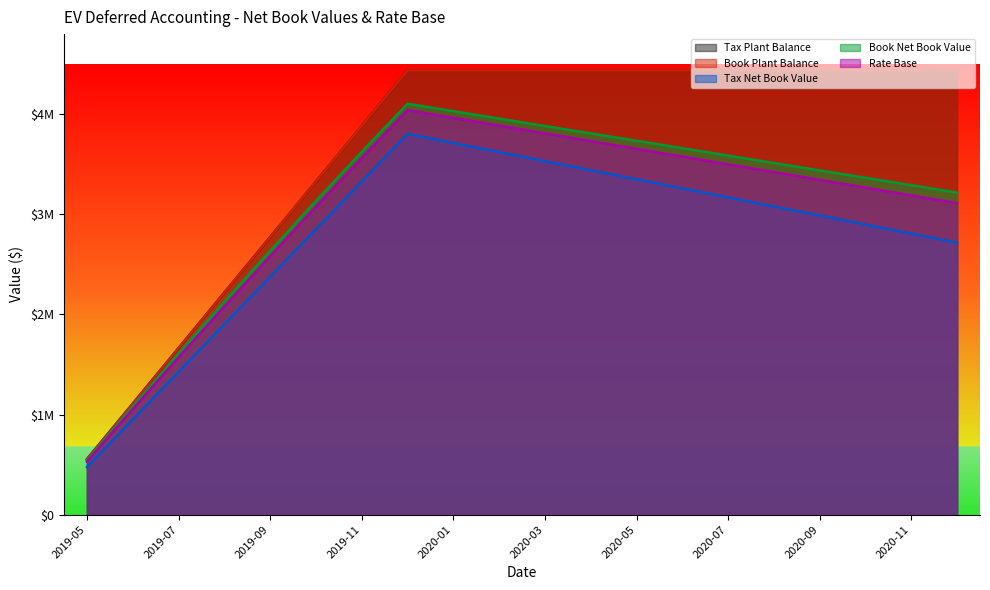

What position from the right is 2019-06?

19